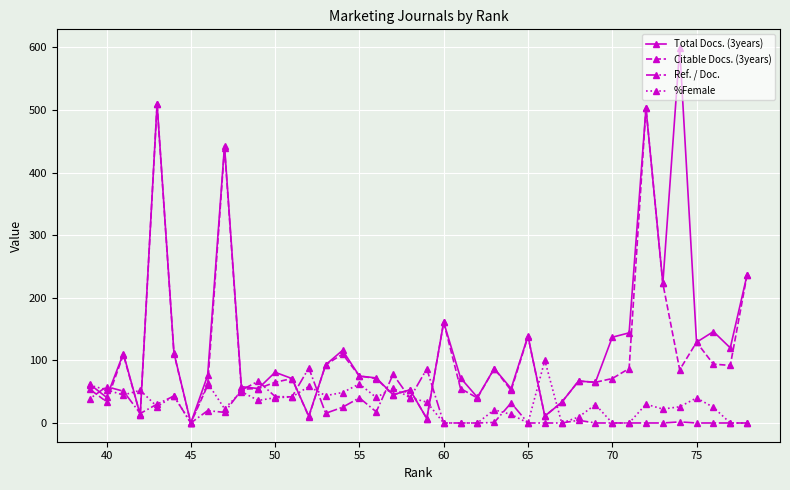

What is the maximum value shown in the chart?

599.0